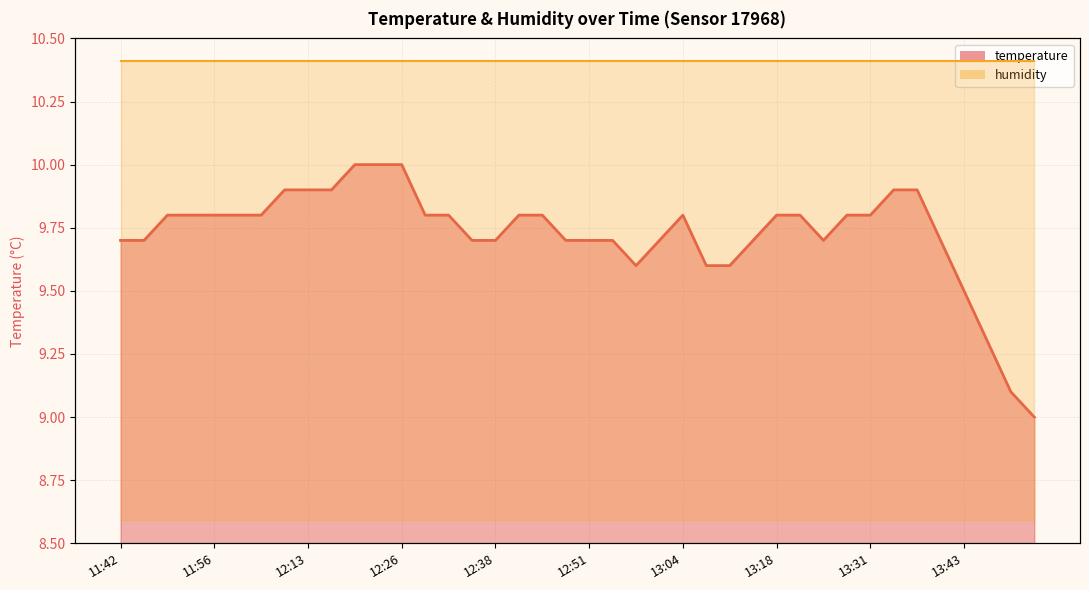

What position from the right is 12:38?

24